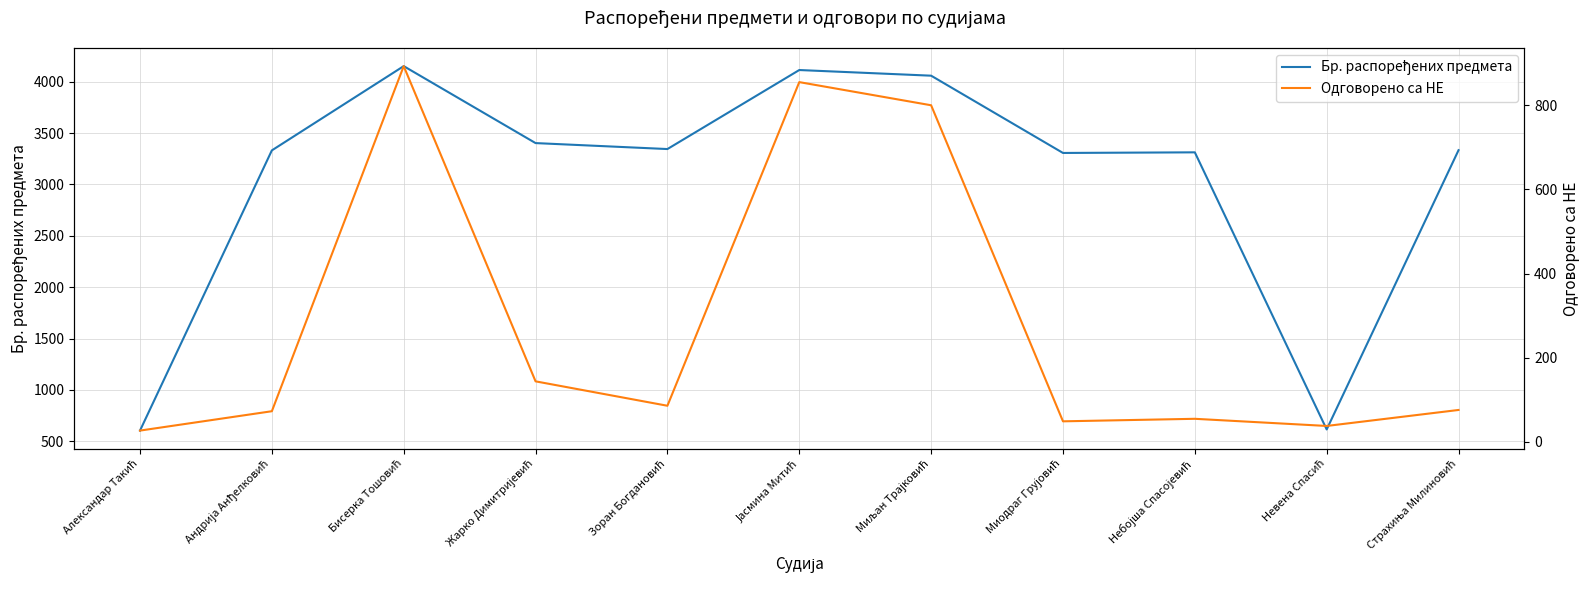

Which series has the largest range (max minus min)?

Бр. распоређених предмета